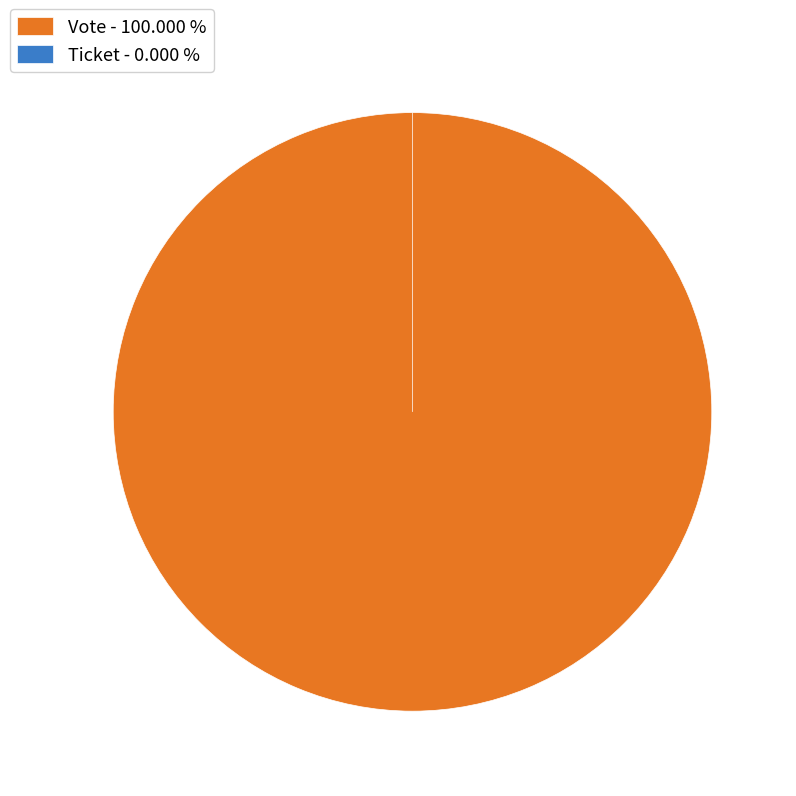

To the nearest percent, what is the difference between the Vote and Ticket slice percentages?

100%